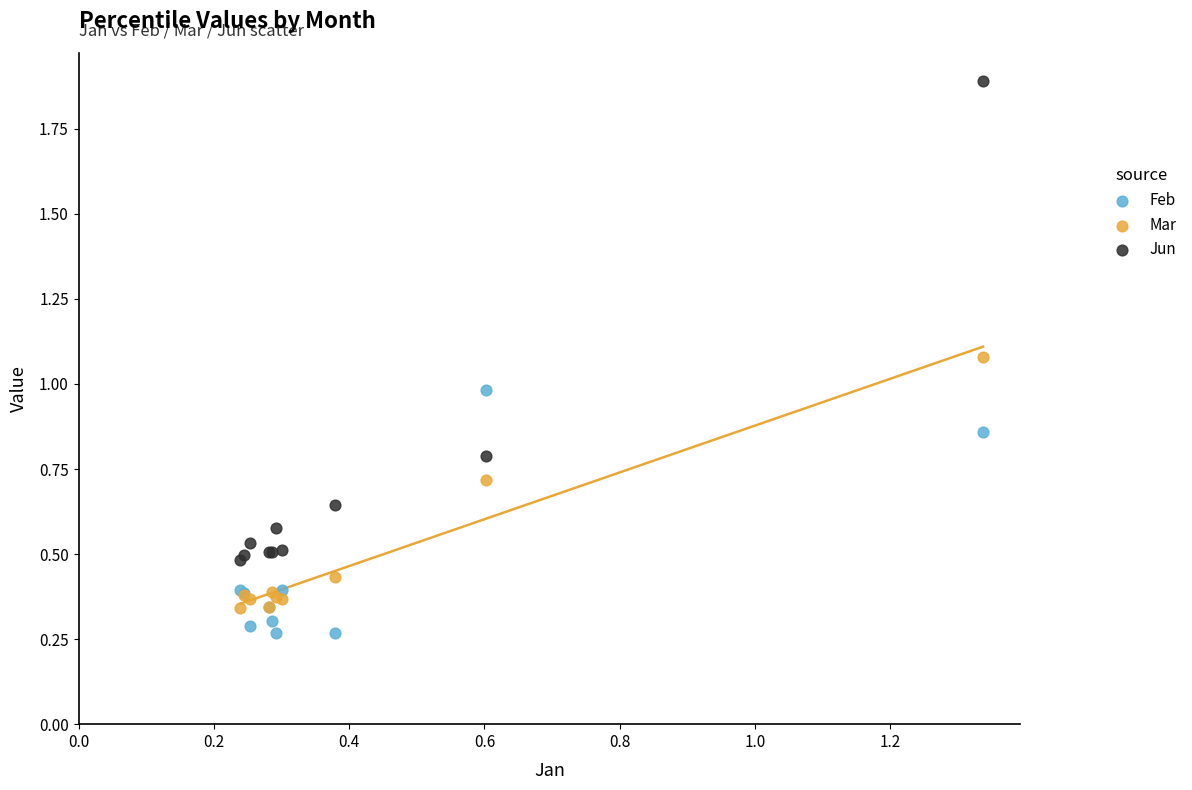

Which series has the widest spread of Y values?

Jun